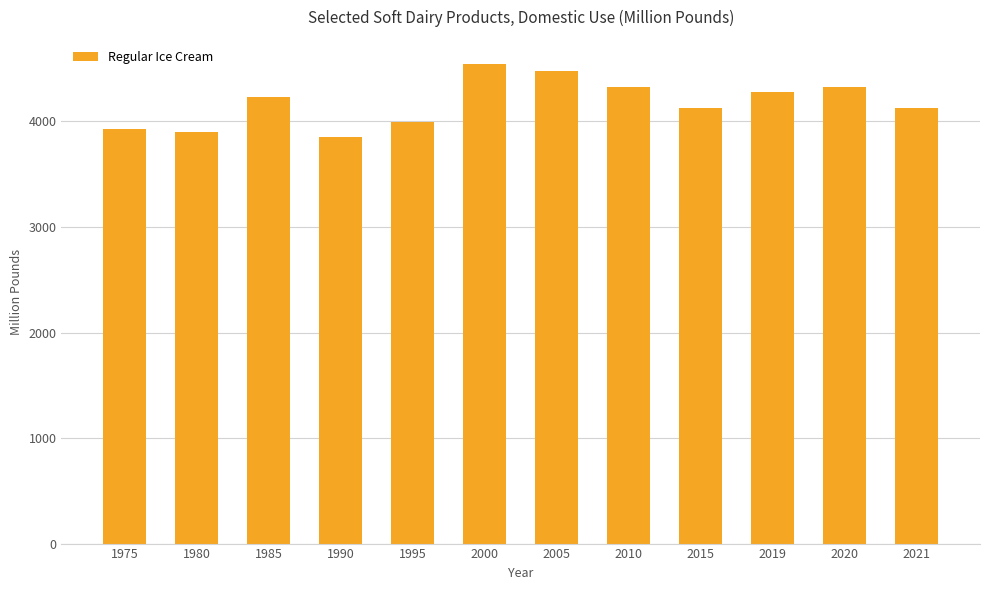

True or false: the data shows 3931.8 at 1975.

True